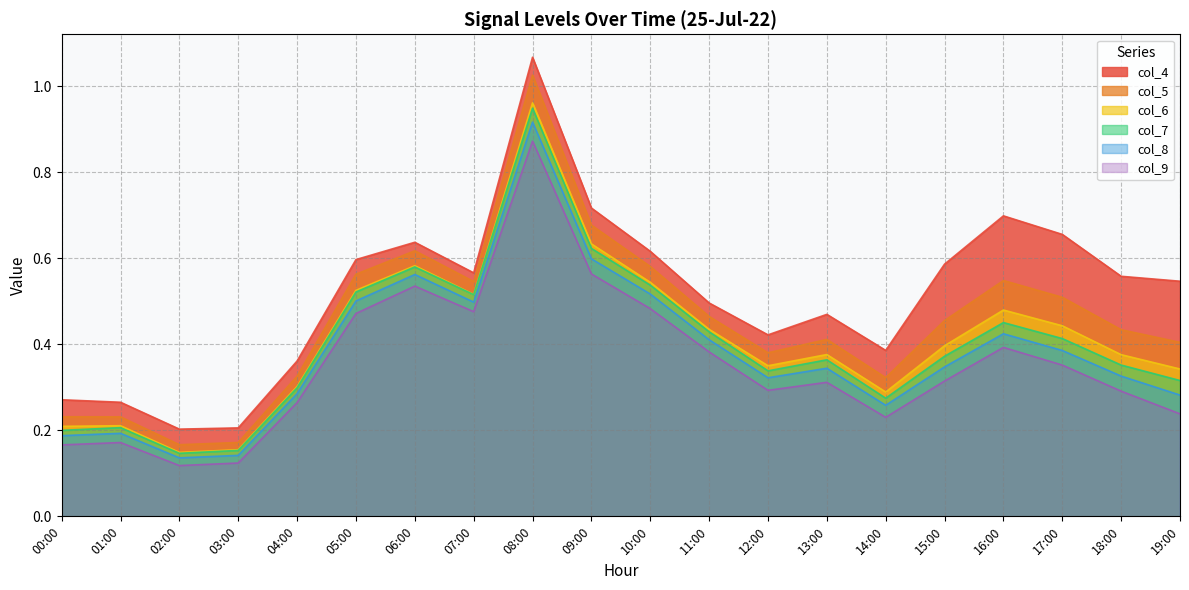

At how many categories does at least one series exceed 0?

20